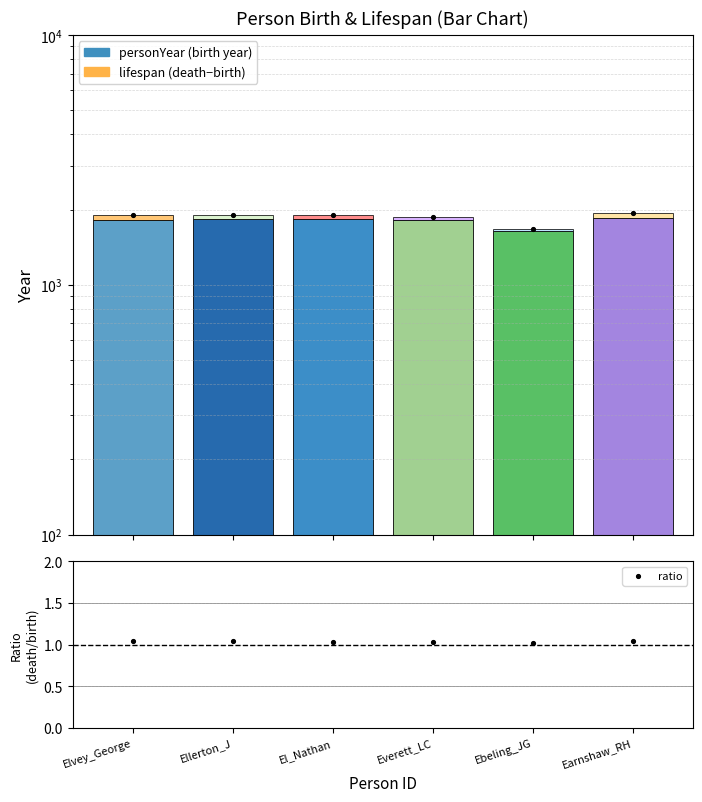

Is the value of personYear at Ebeling_JG greater than the value of lifespan at Everett_LC?

Yes